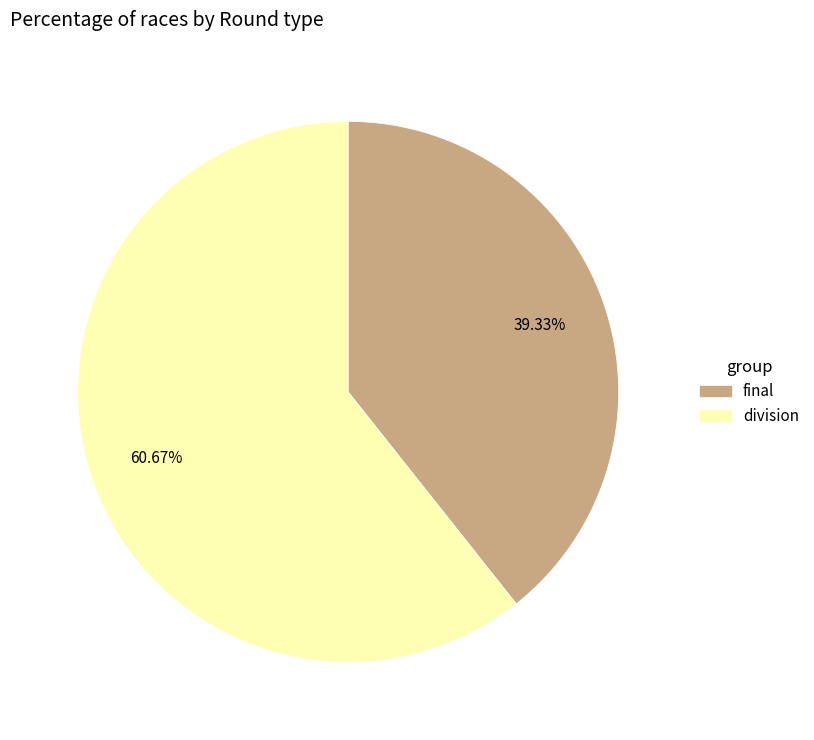

How many slices are in this pie chart?

2